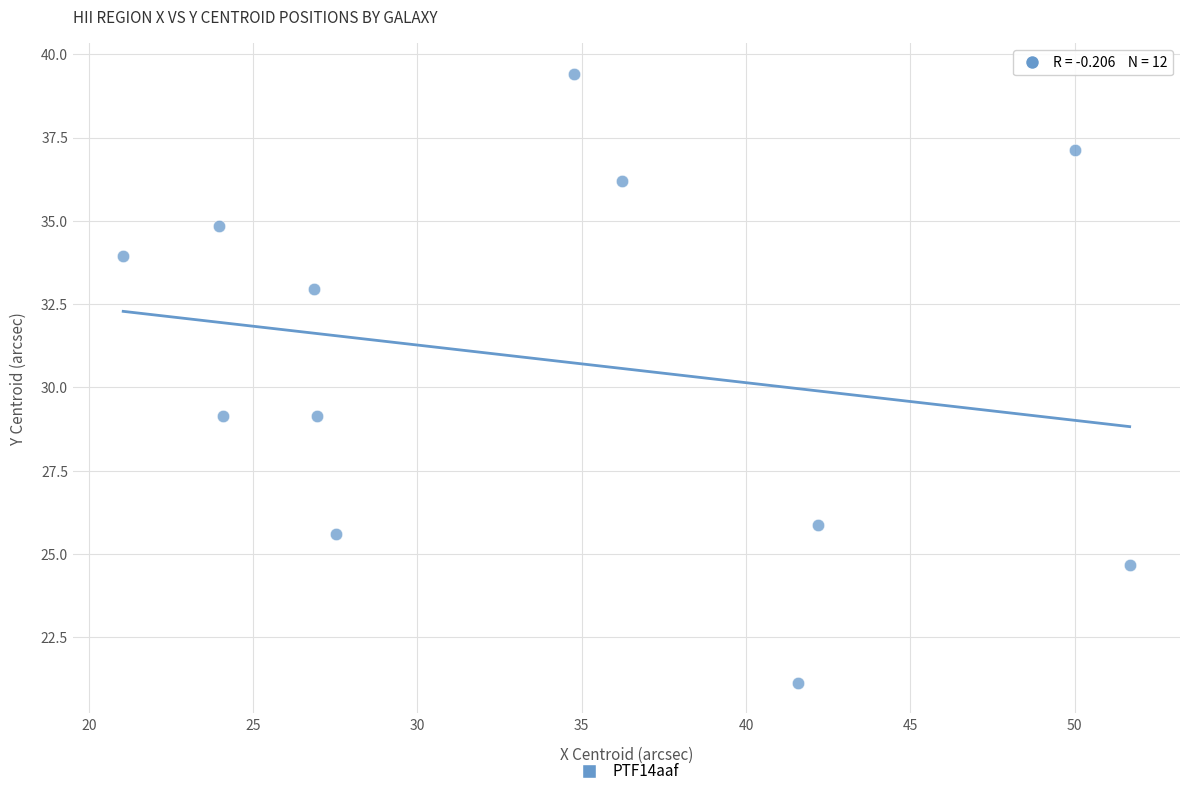

What is the average X value?

33.9